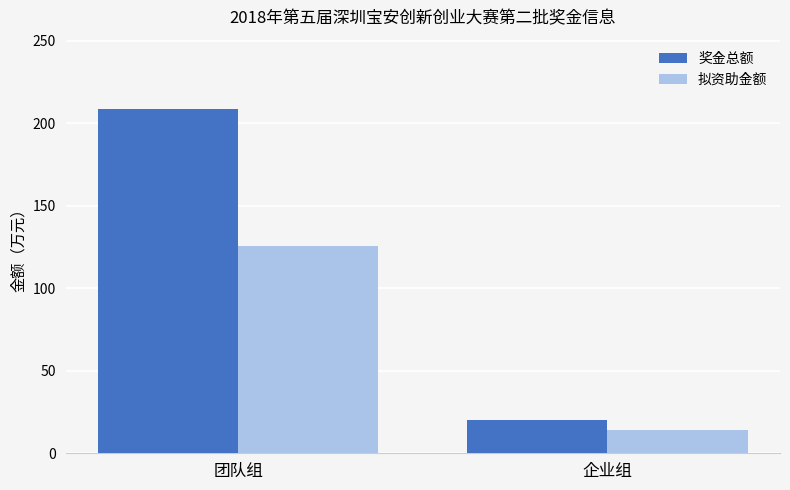

What is the difference between the 奖金总额 values at 团队组 and 企业组?

189.0